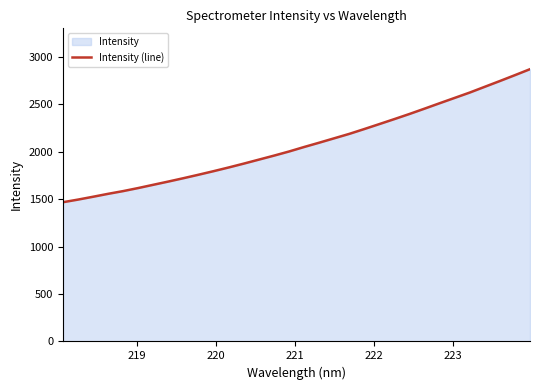

What is the smallest value displayed?

1467.1